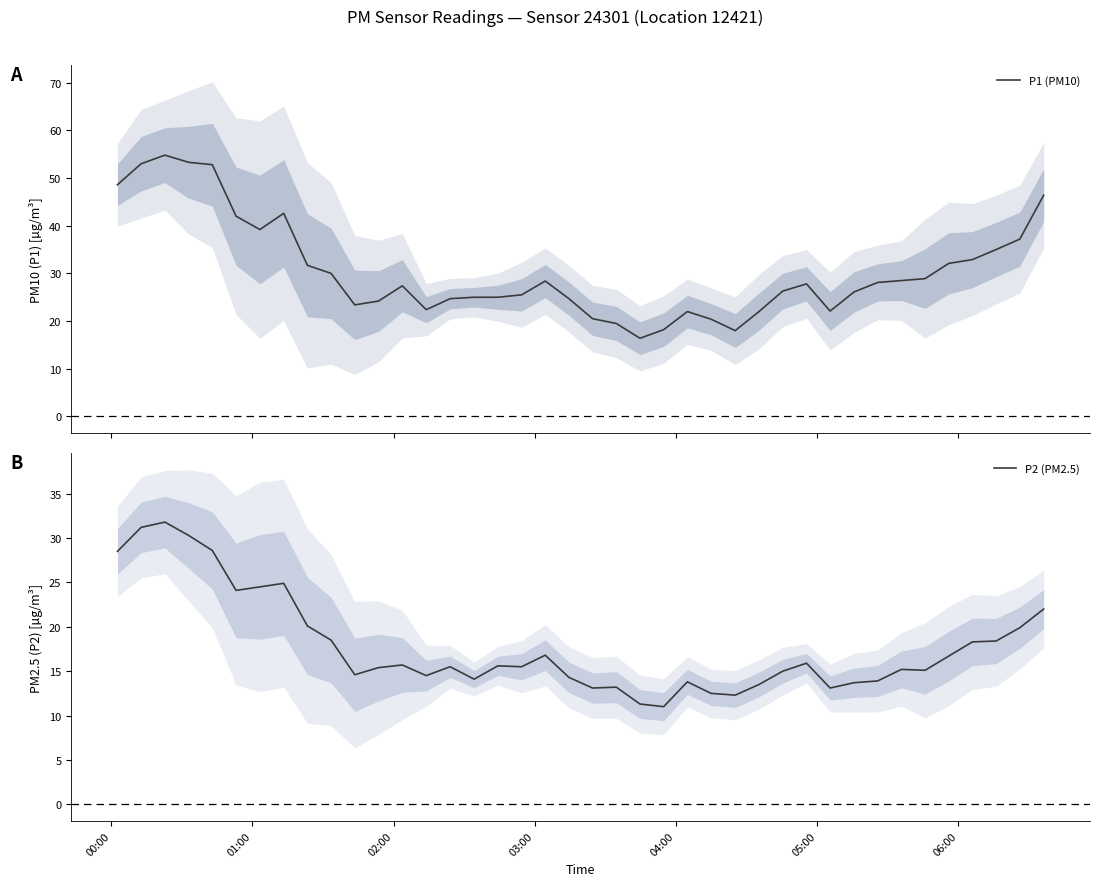

What is the minimum value for P1 (PM10)?

16.4